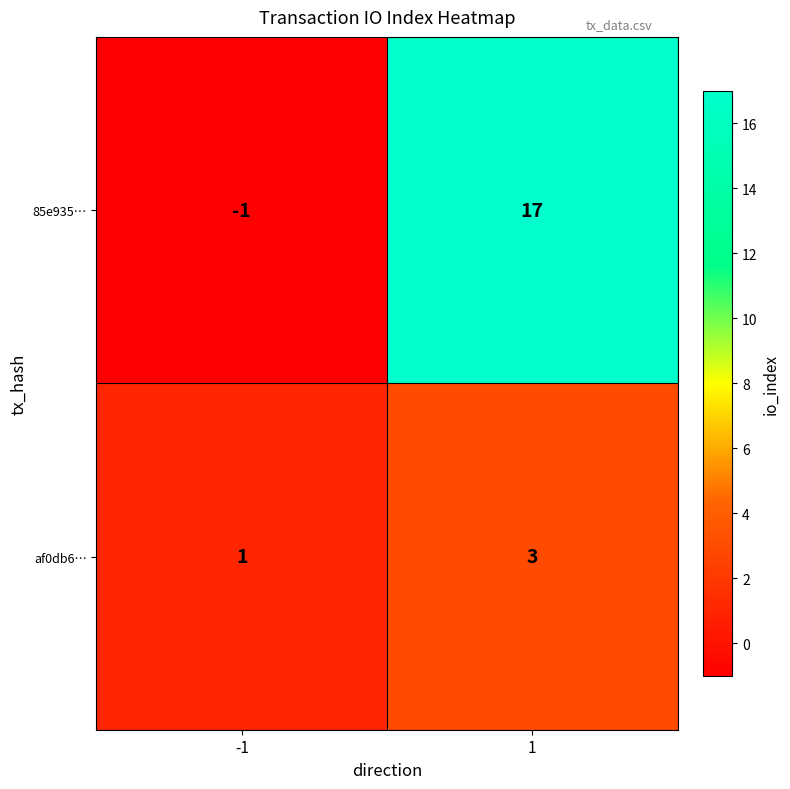

At 1, list the series in order from smallest to largest.

af0db6…, 85e935…